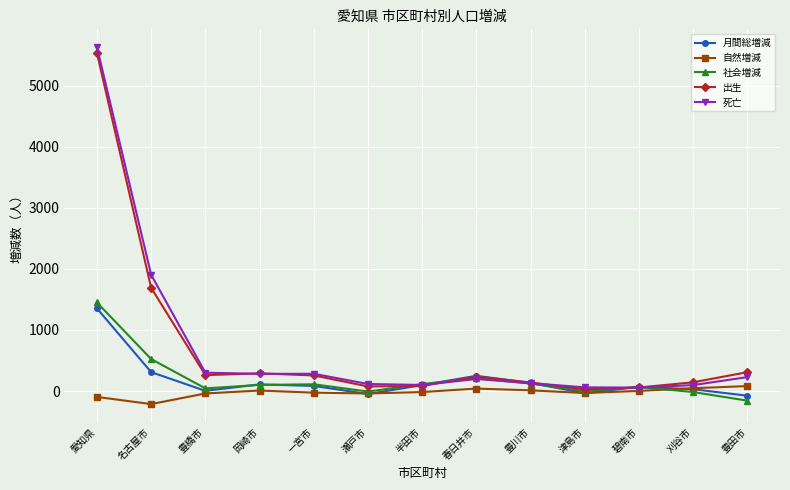

What is the label of the 8th point from the right?

瀬戸市